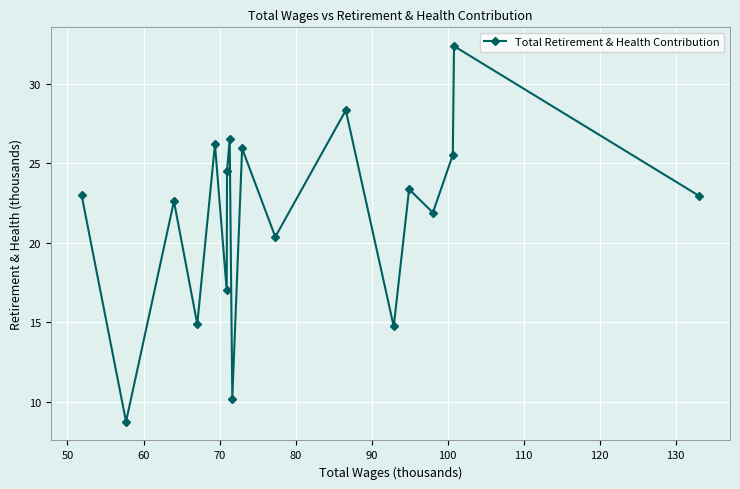

What is the difference between the maximum and minimum values?

23.6